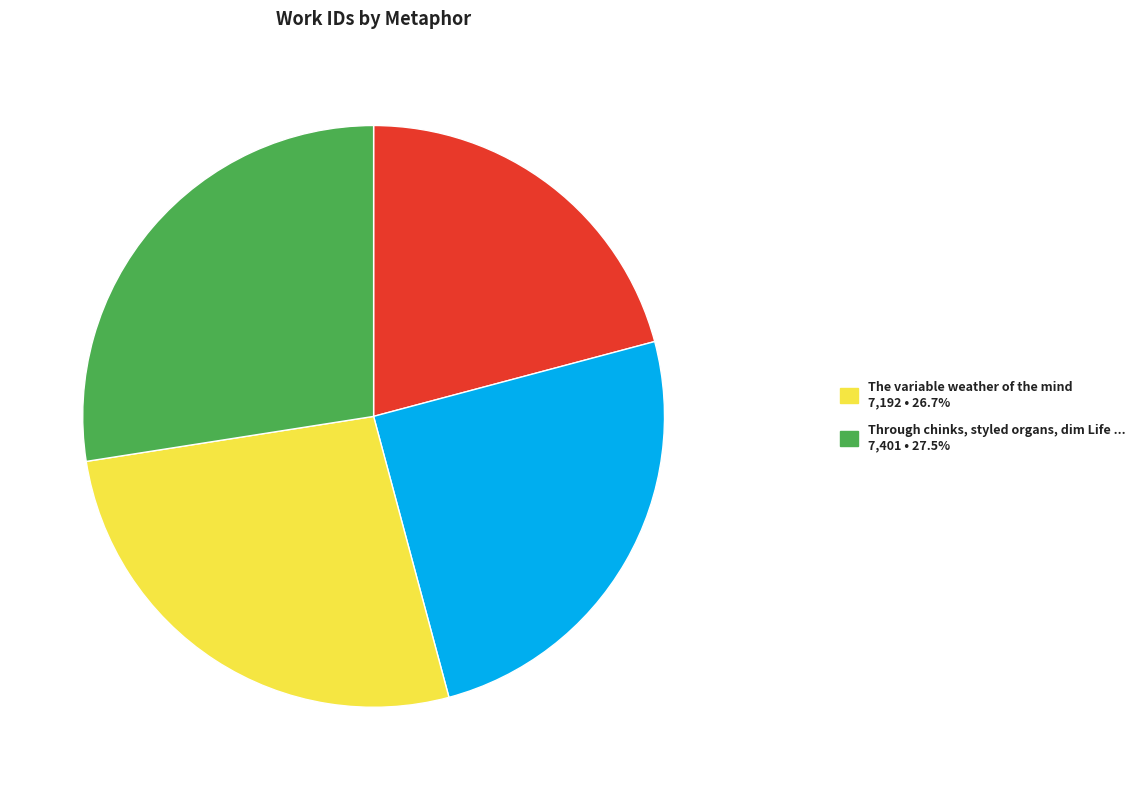

Is there a majority slice in this chart?

No